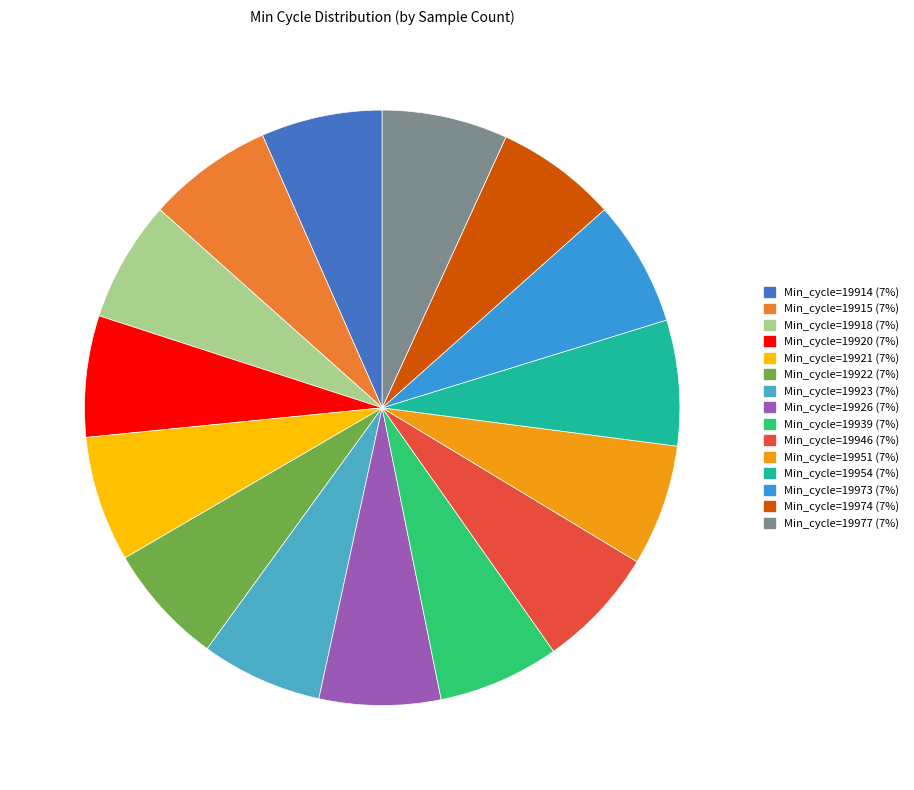

Count the number of slices in the pie.

15